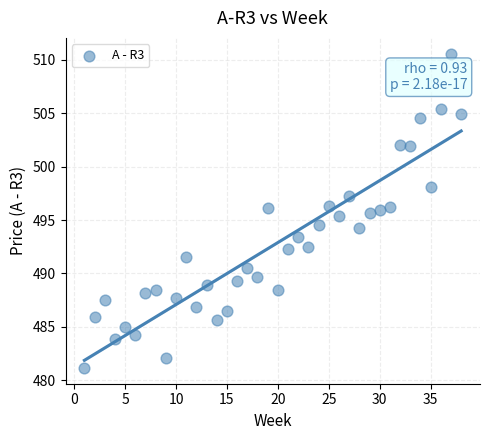

What is the range of X values (max minus min)?

37.0